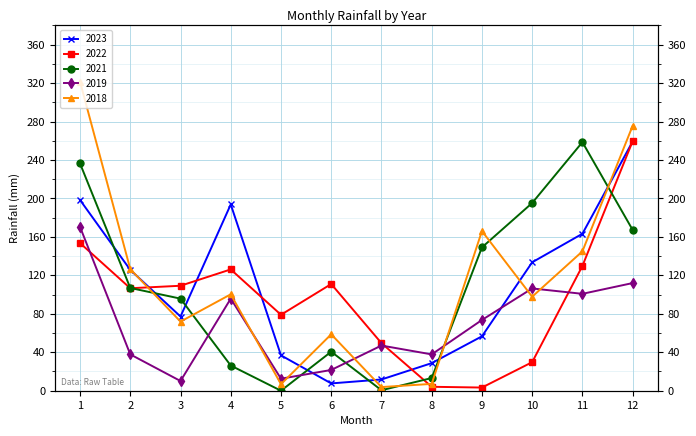

How many lines are shown in the chart?

5